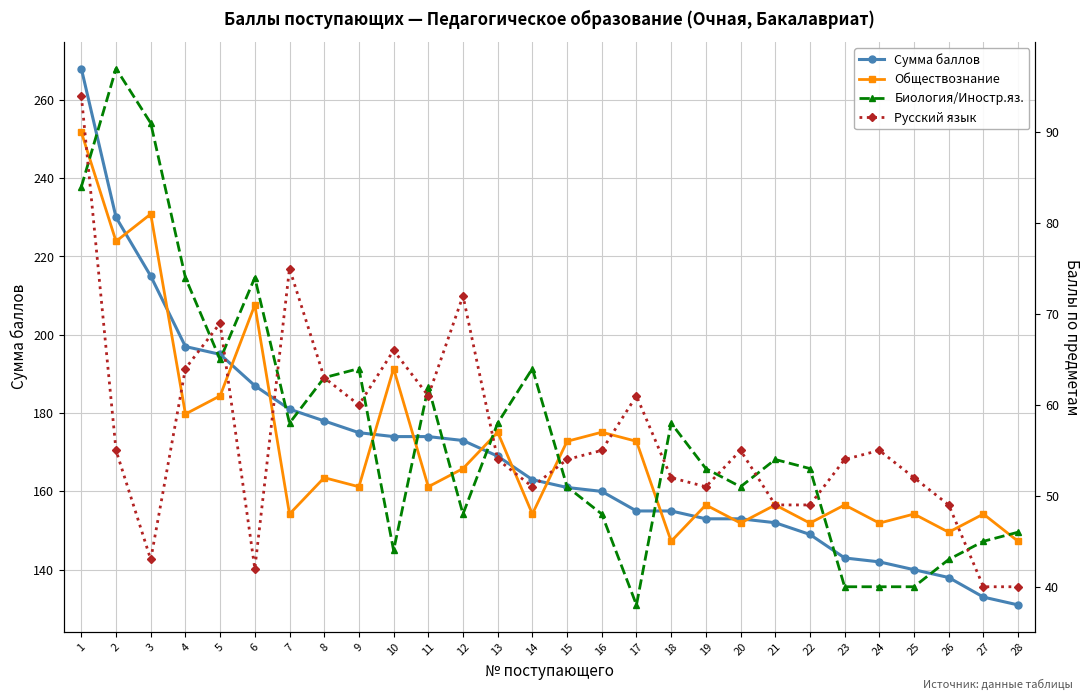

True or false: Сумма баллов and Биология/Иностр.яз. intersect in this chart.

False